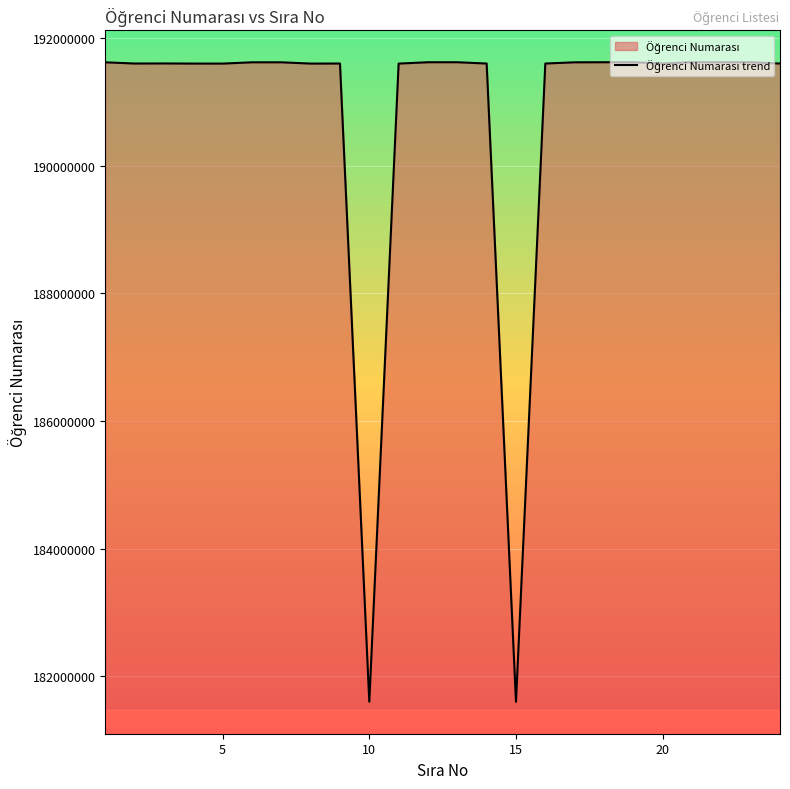

What is the difference between the maximum and minimum values?

10020987